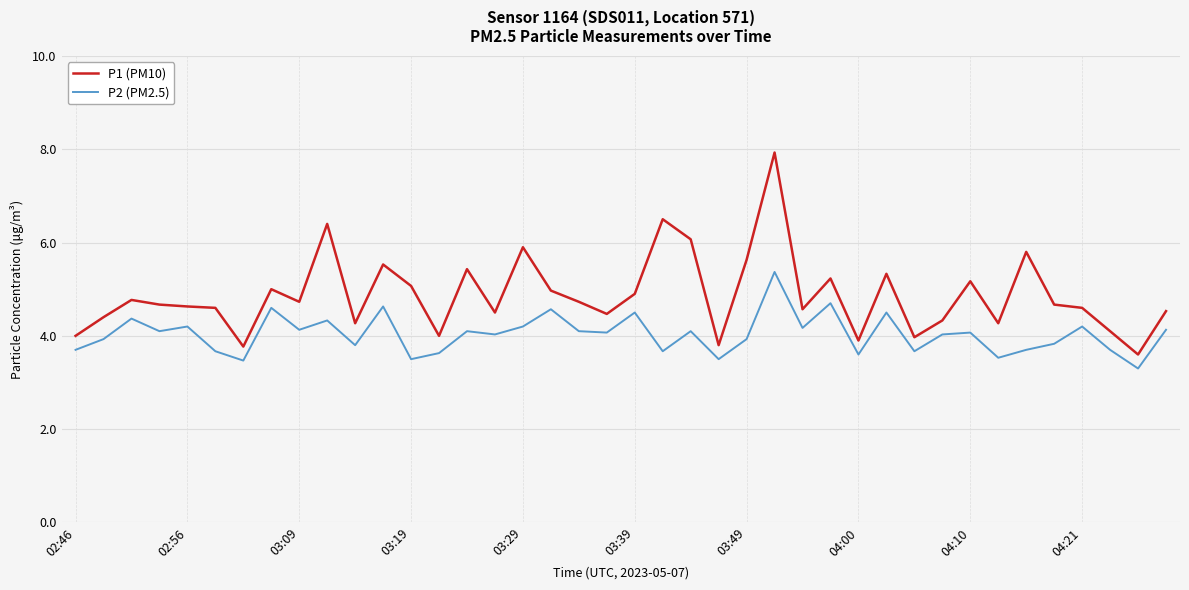

True or false: P2 (PM2.5) and P1 (PM10) intersect in this chart.

False